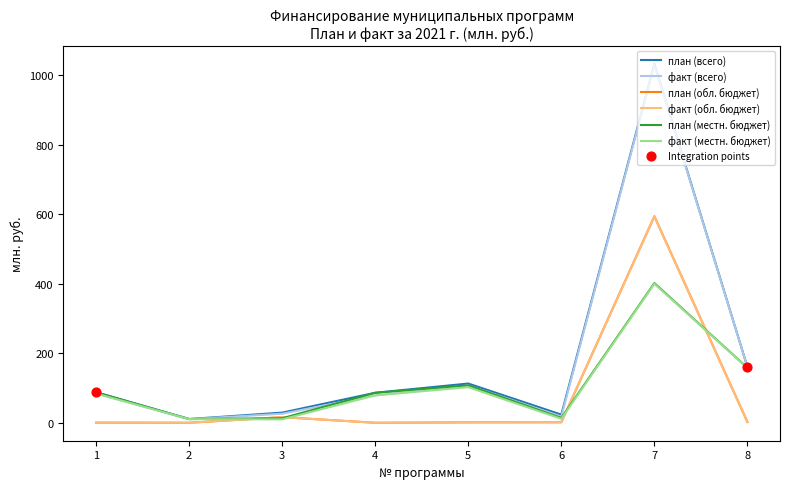

Between 3 and 7, which series saw the biggest shift?

факт (всего)